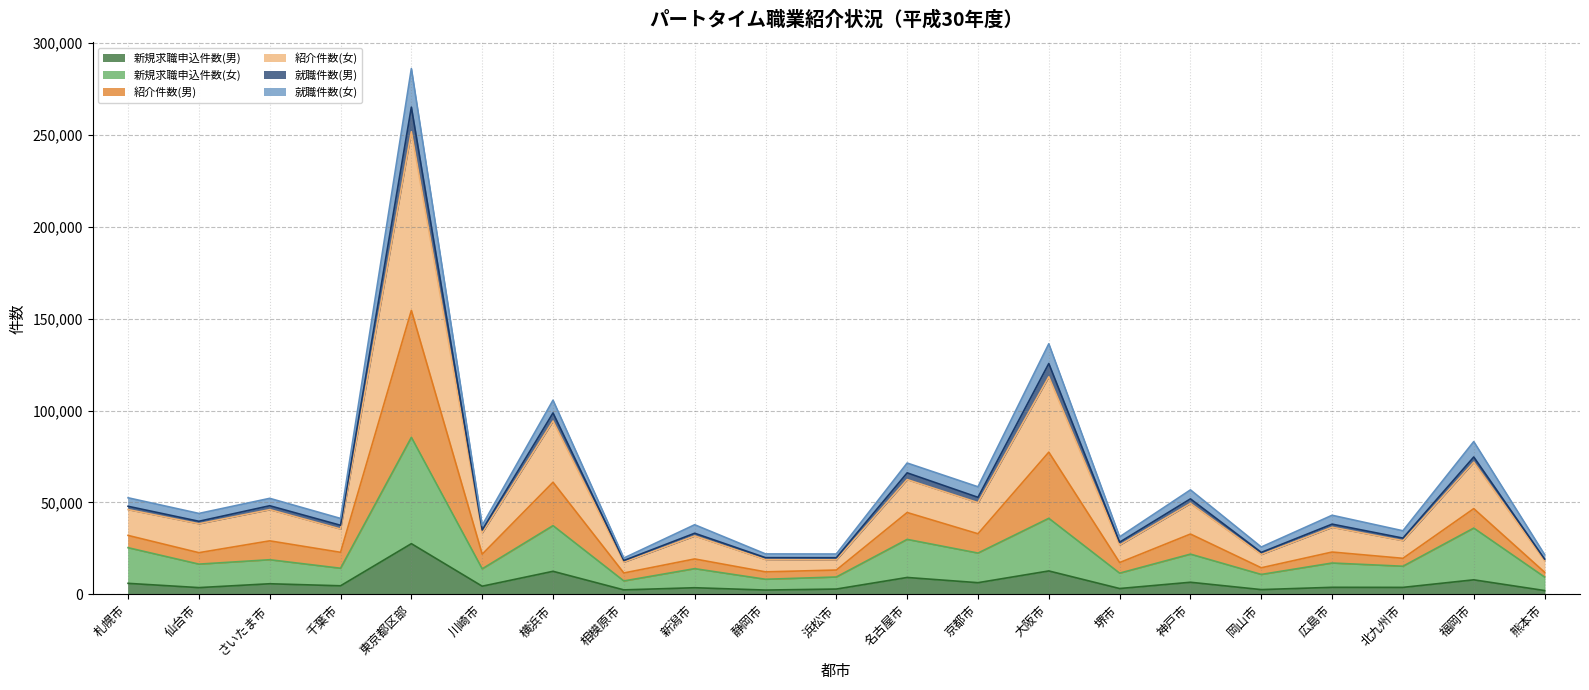

True or false: 紹介件数(男) and 紹介件数(女) cross at least once.

False